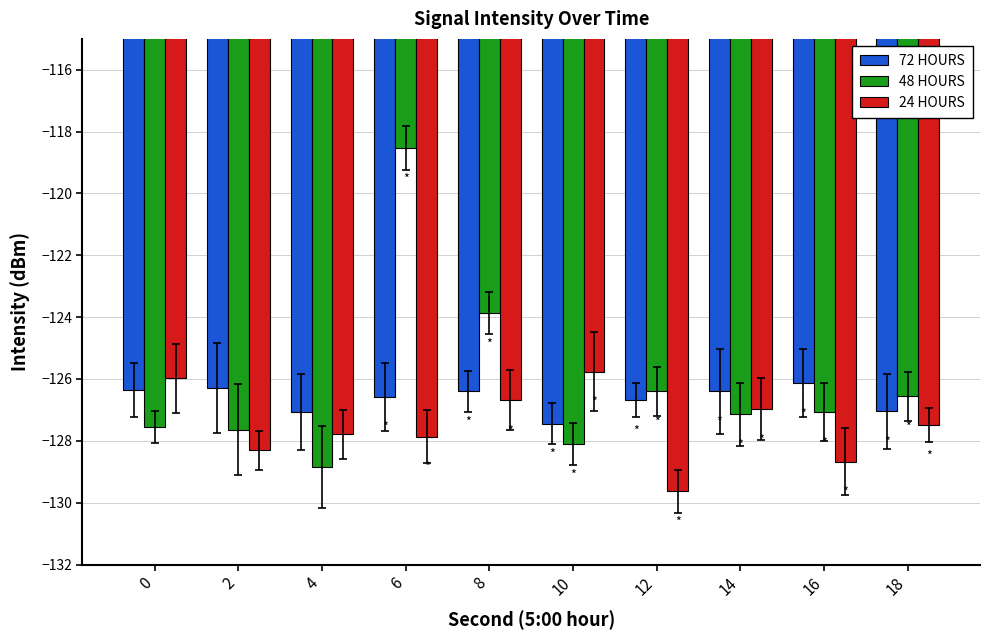

Between 8 and 16, which series saw the biggest shift?

48 HOURS